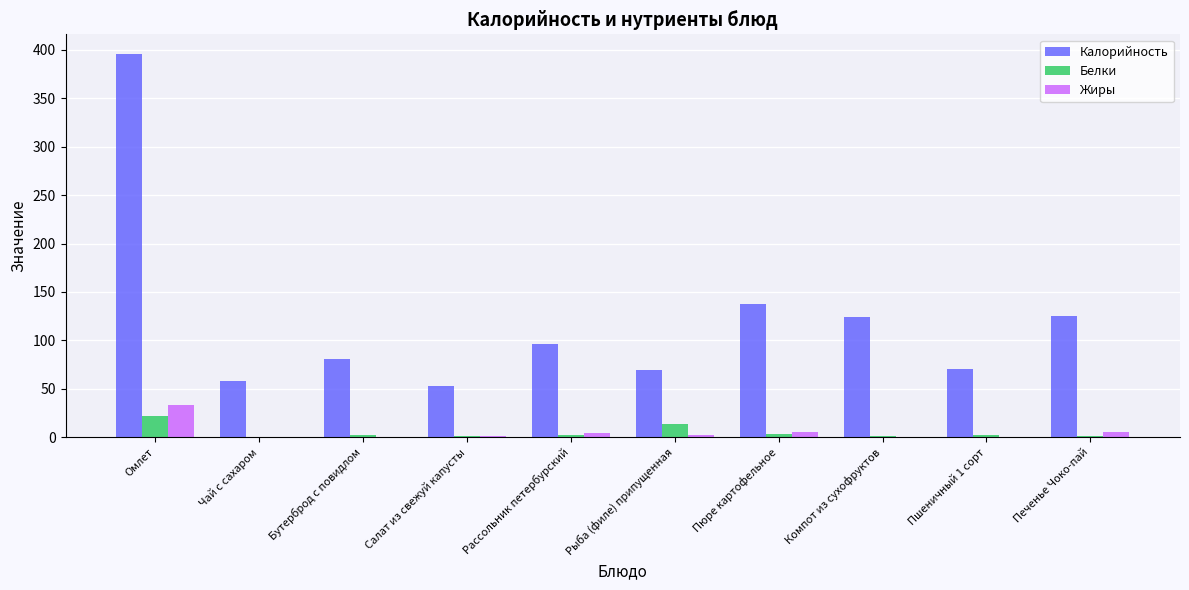

True or false: Белки has a value of 0.2 at Чай с сахаром.

True